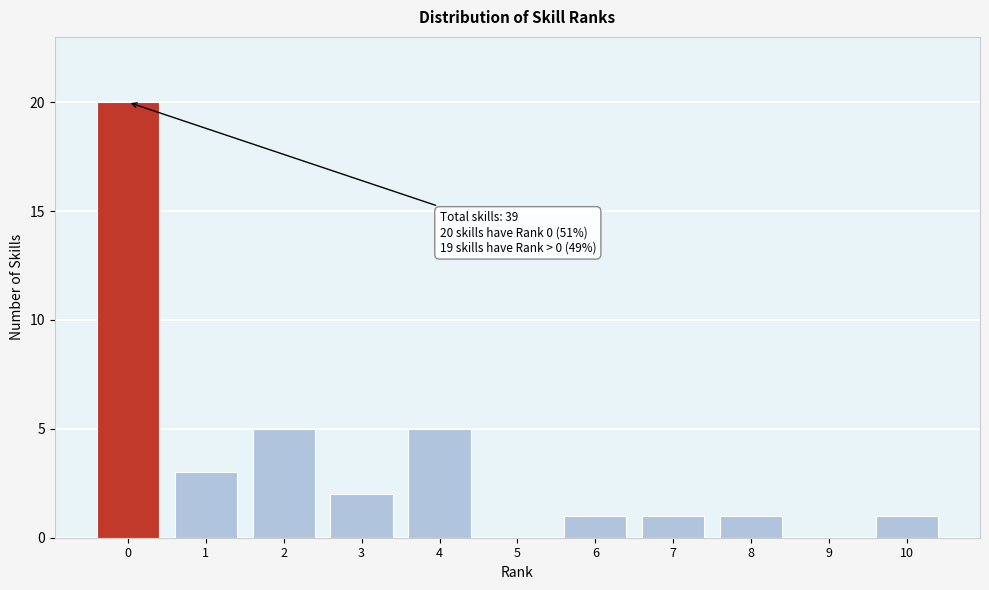

Reading left to right, transcribe all the data shown in this chart.

0=20	1=3	2=5	3=2	4=5	5=0	6=1	7=1	8=1	9=0	10=1